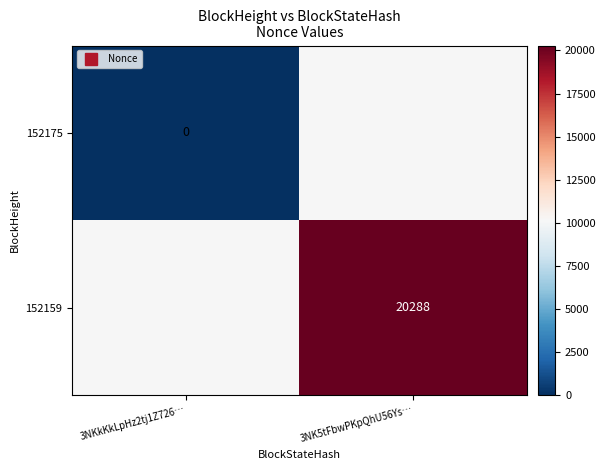

Is the value of 152159 at 3NKkKkLpHz2tj1Z726… greater than the value of 152175 at 3NK5tFbwPKpQhU56Ys…?

No